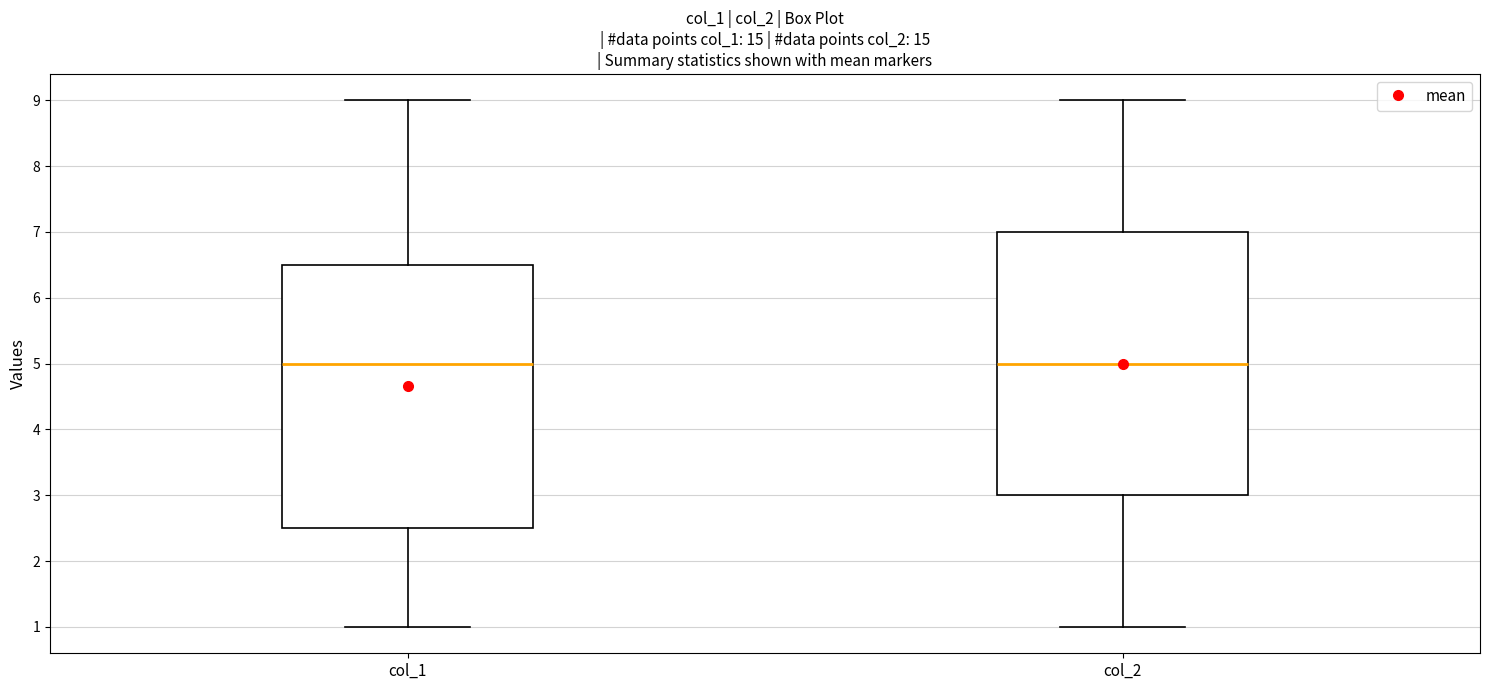

Reading left to right, read every box against the y-axis: the position of its median line, the range the box covers, and the ends of its whiskers. The values are not printed on the chart, so give them approximately, as read against the axis.

col_1: median 5.0, box 2.5 to 6.5, whiskers 1.0 to 9.0
col_2: median 5.0, box 3.0 to 7.0, whiskers 1.0 to 9.0